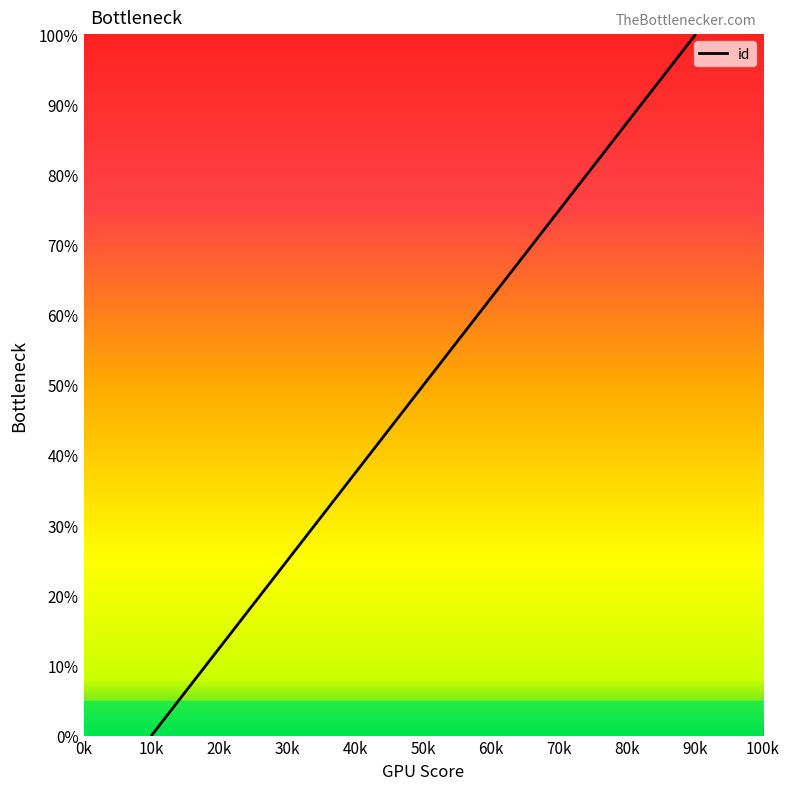

Where is the data nearest to the value 50?

90k